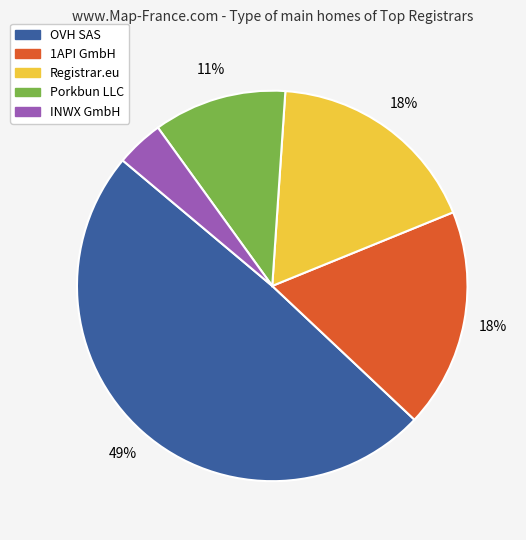

Is there a majority slice in this chart?

No